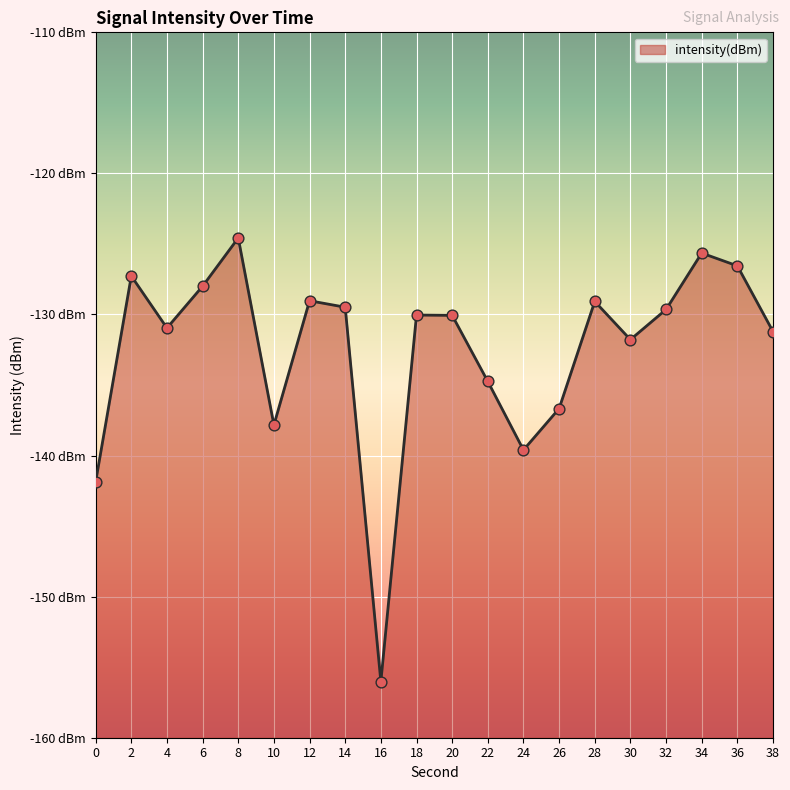

Between 4 and 8, which is larger?

8